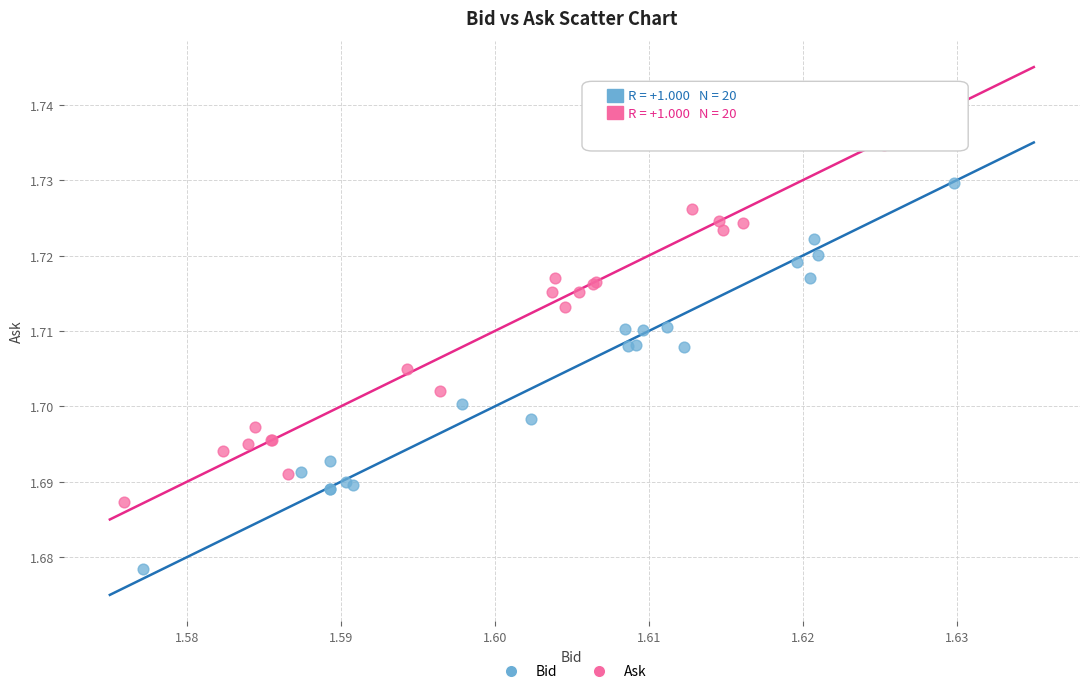

Which series reaches the maximum Y coordinate?

Ask